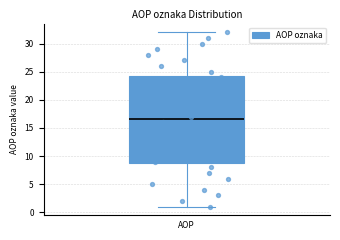

Where does the median line of the box sit on the y-axis? The values are not printed on the chart, so give them approximately, as read against the axis.

16.5